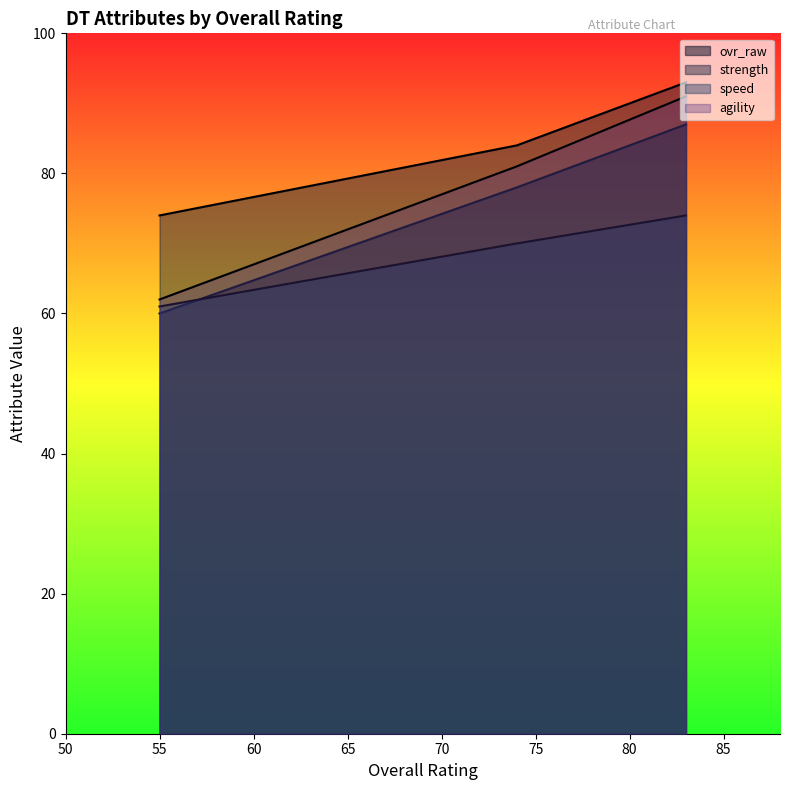

What is the maximum value shown in the chart?

93